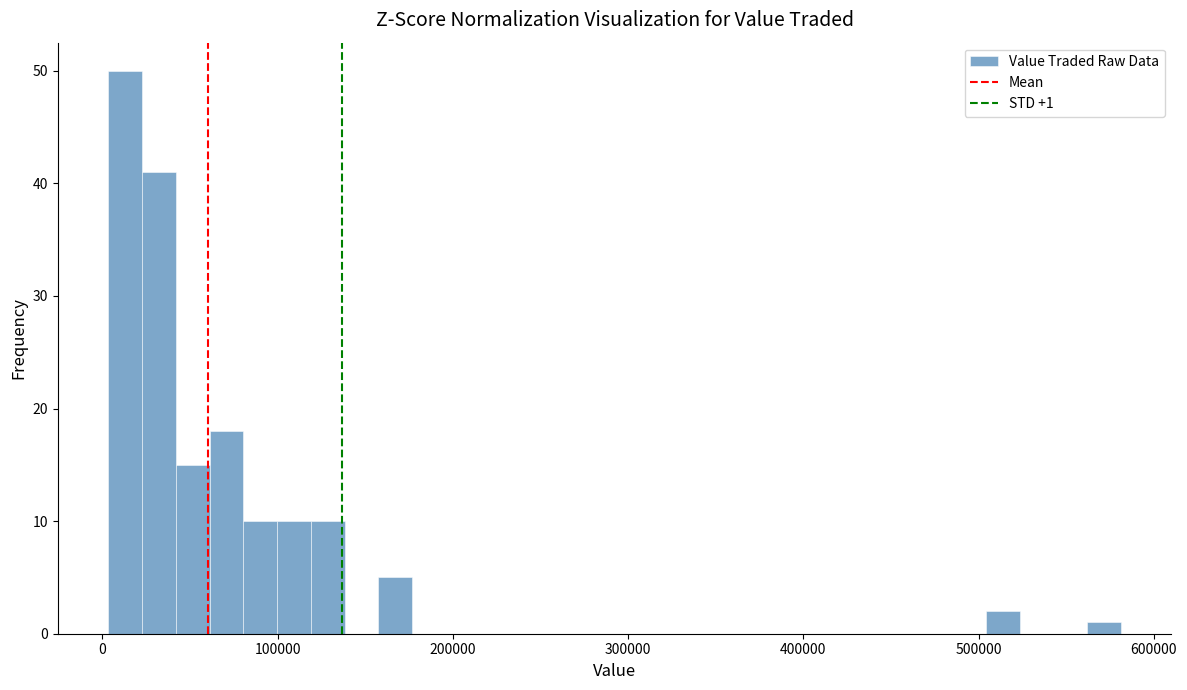

Around what value on the x-axis is the tallest bar? Give the approximate position of its centre, as read against the axis.

10000